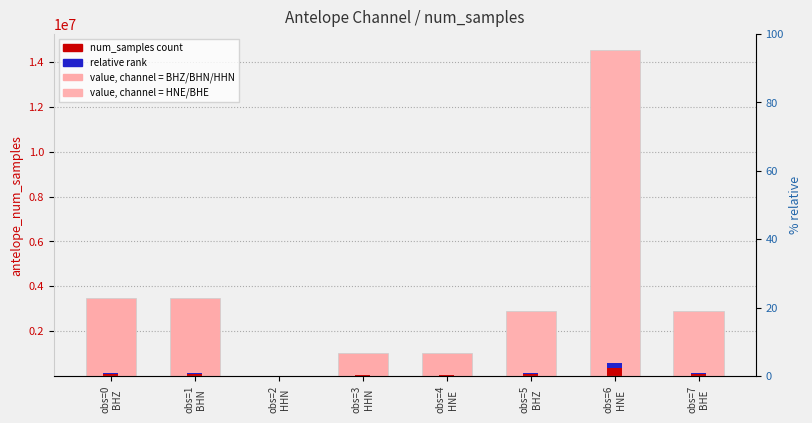

What is the value of the 6th bar from the left?

2905660